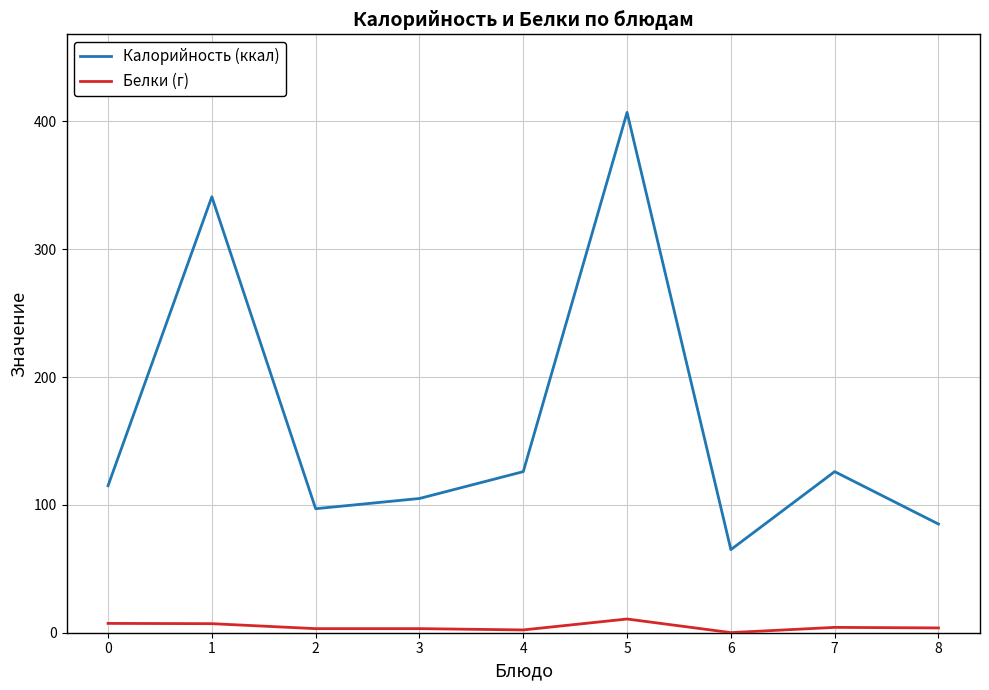

True or false: Калорийность (ккал) and Белки (г) intersect in this chart.

False